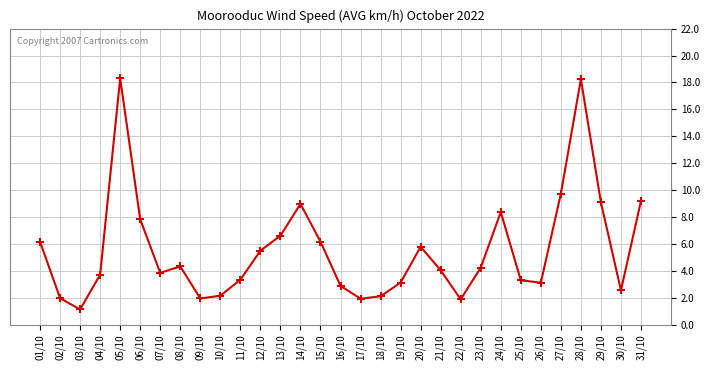

What is the ratio of the value at 13/10 to the value at 17/10?

3.4